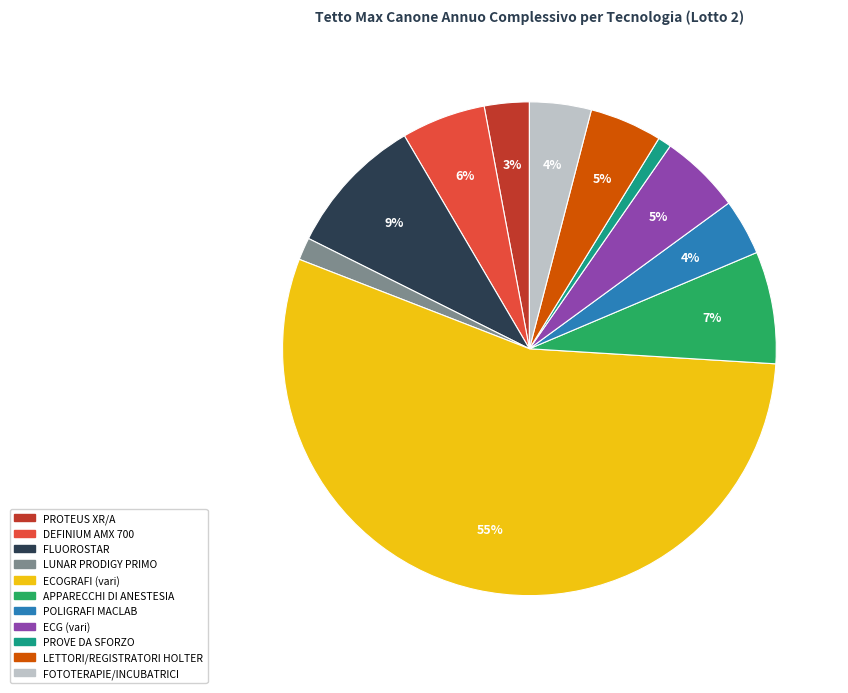

How many slices are in this pie chart?

11